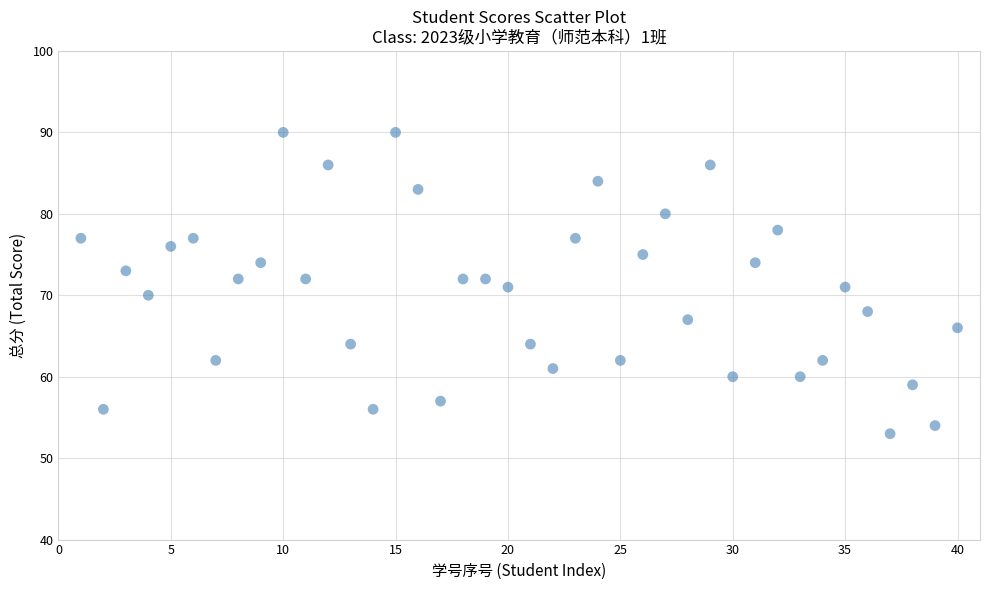

What is the range of Y values (max minus min)?

37